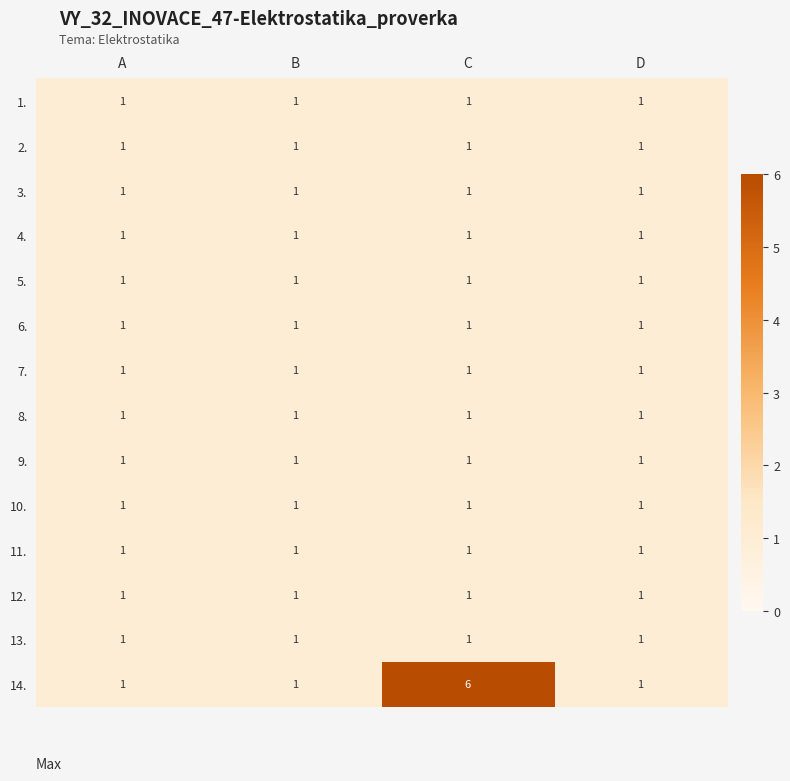

Which series has the largest range (max minus min)?

14.